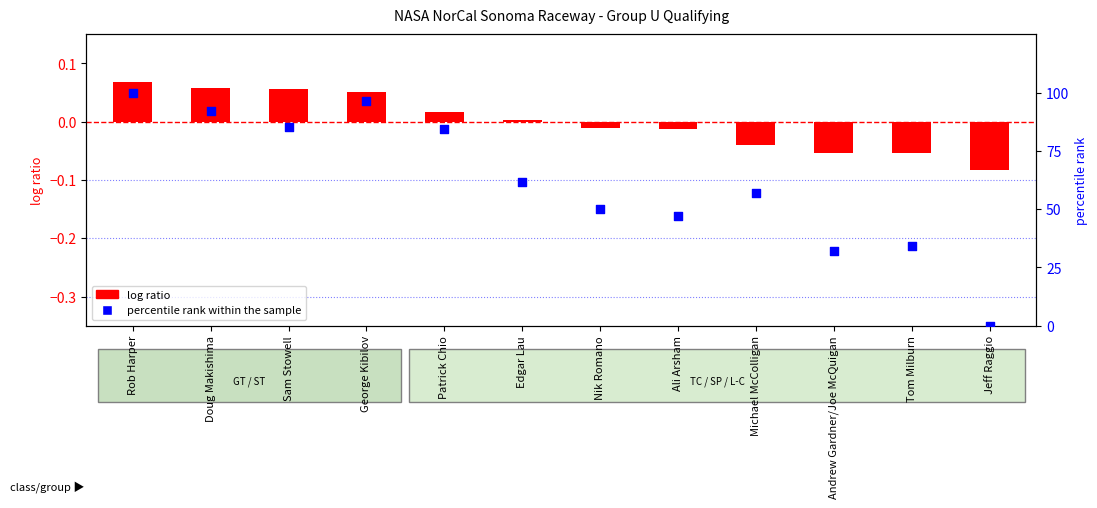

At how many categories does at least one series exceed 89?

3